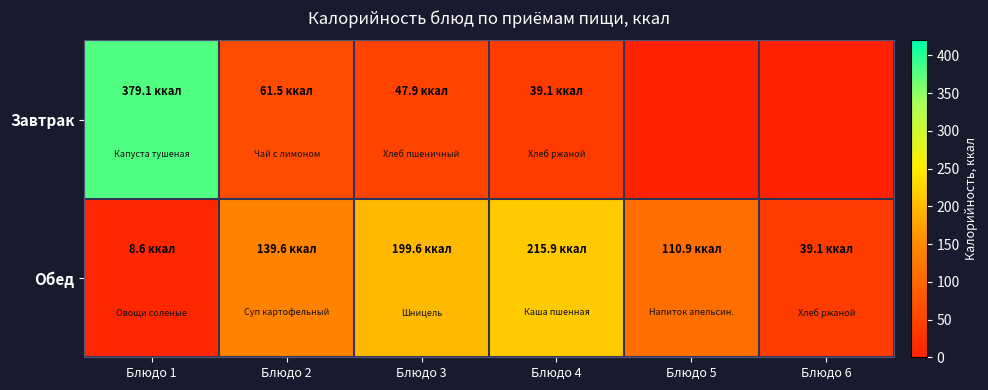

What is the spread (max minus min) of values at Блюдо 2?

78.1